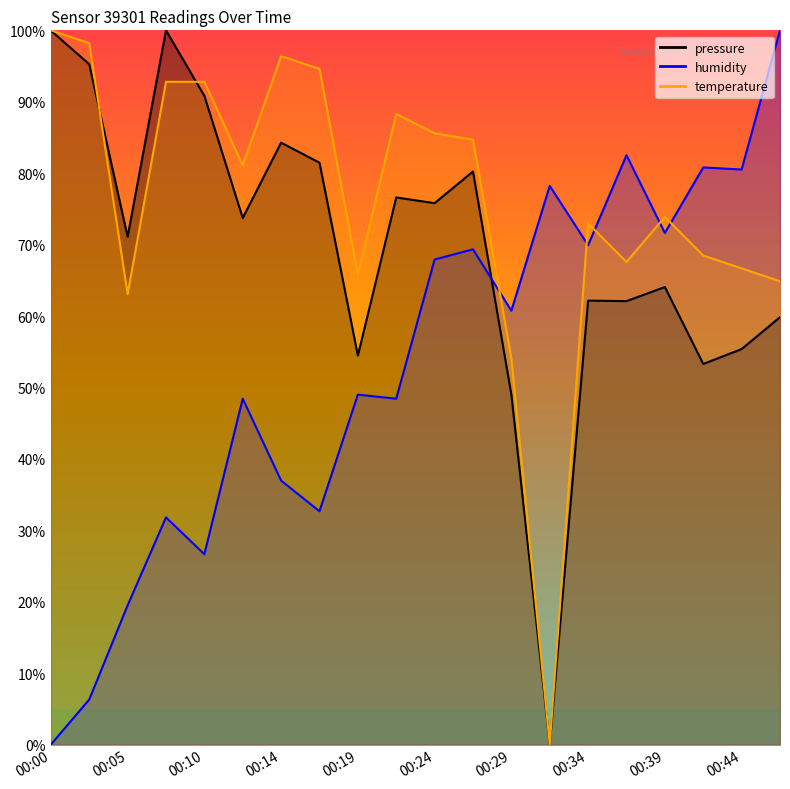

The value of humidity at 00:46 is 21.4. True or false?

False